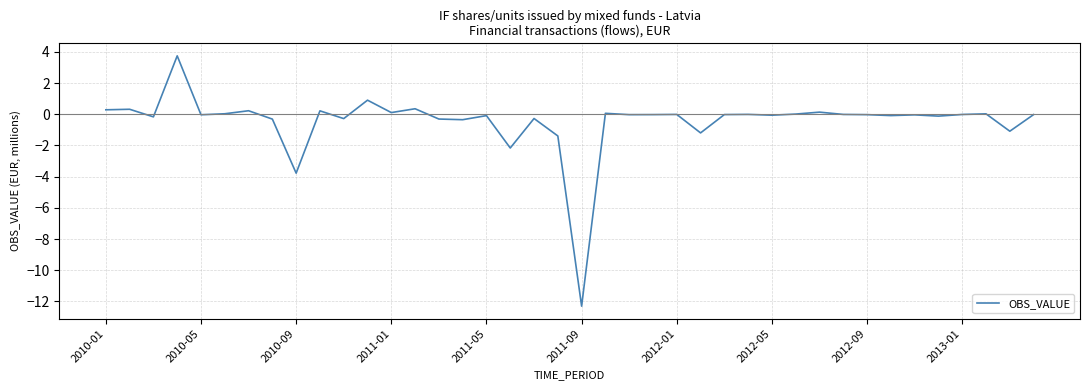

What is the smallest value displayed?

-12.3